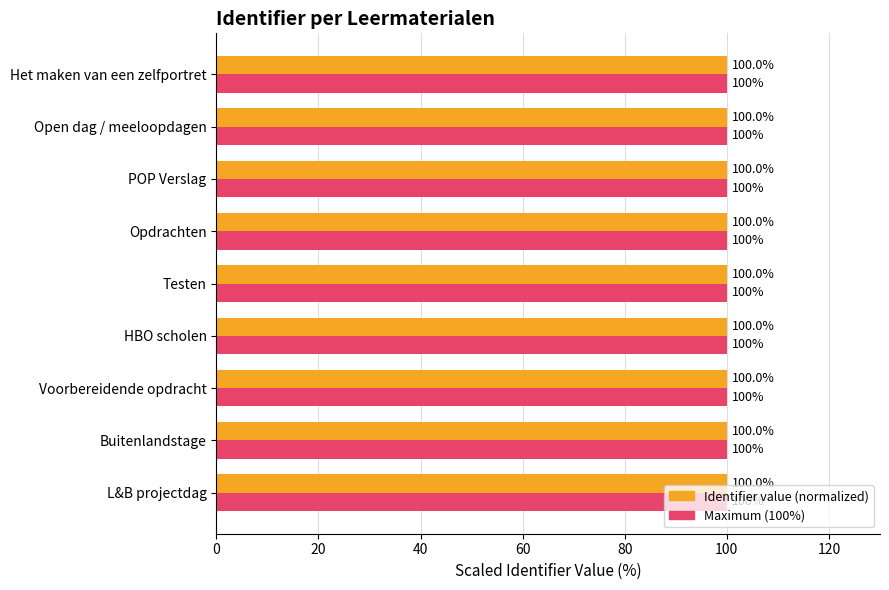

What is the smallest value displayed?

100.0